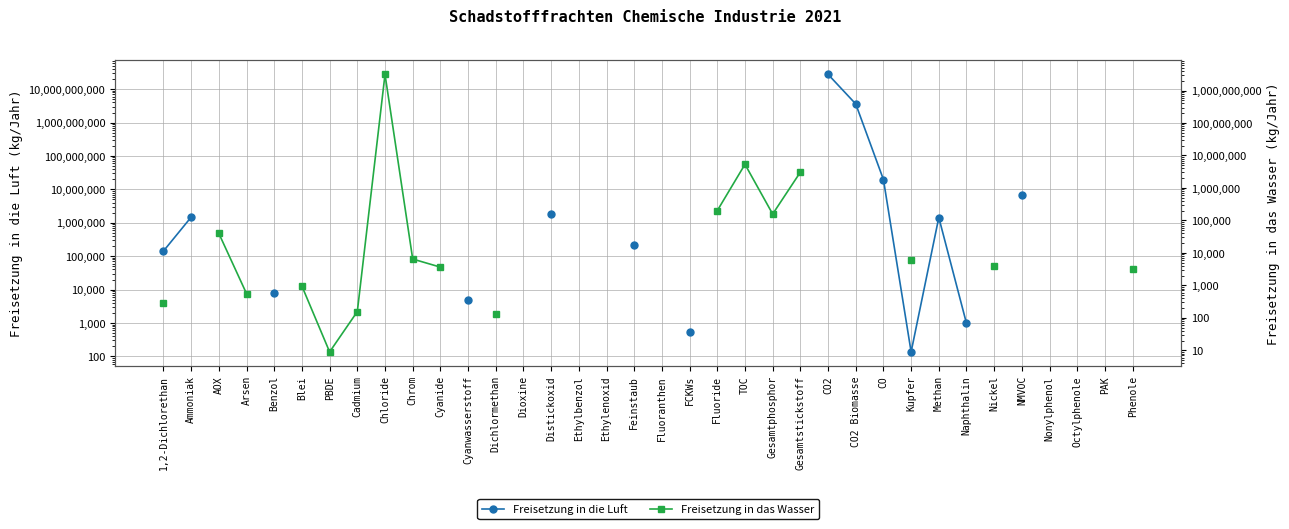

True or false: Freisetzung in das Wasser has more than 2 interior local peaks.

False